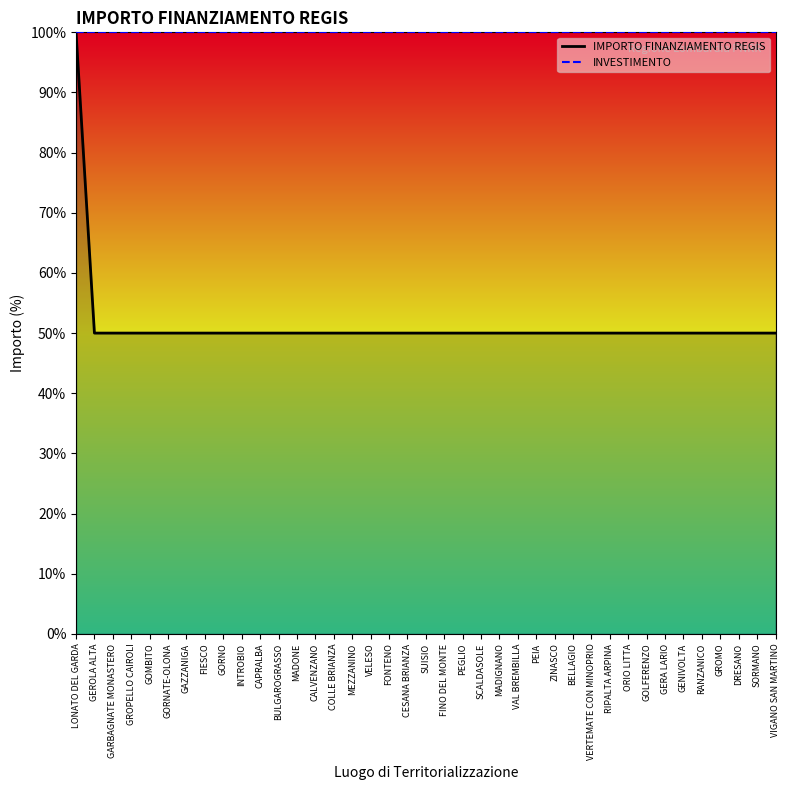

How many lines are shown in the chart?

2